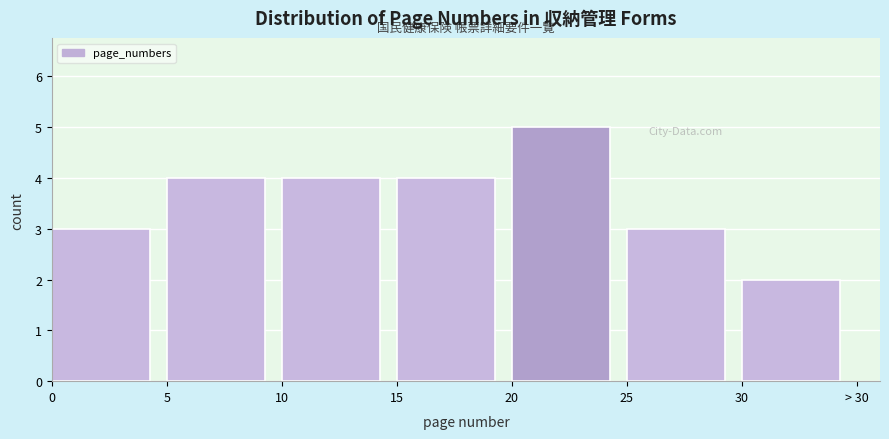

Reading left to right, transcribe all the data shown in this chart.

0=3	5=4	10=4	15=4	20=5	25=3	30=2